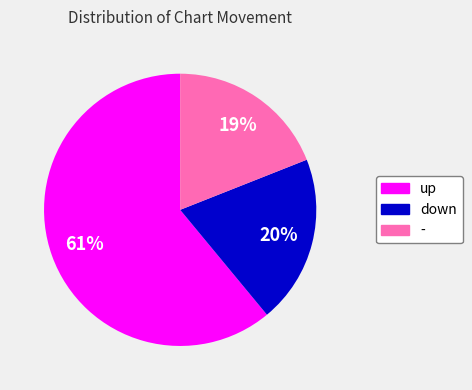

Is down the majority of the pie?

No